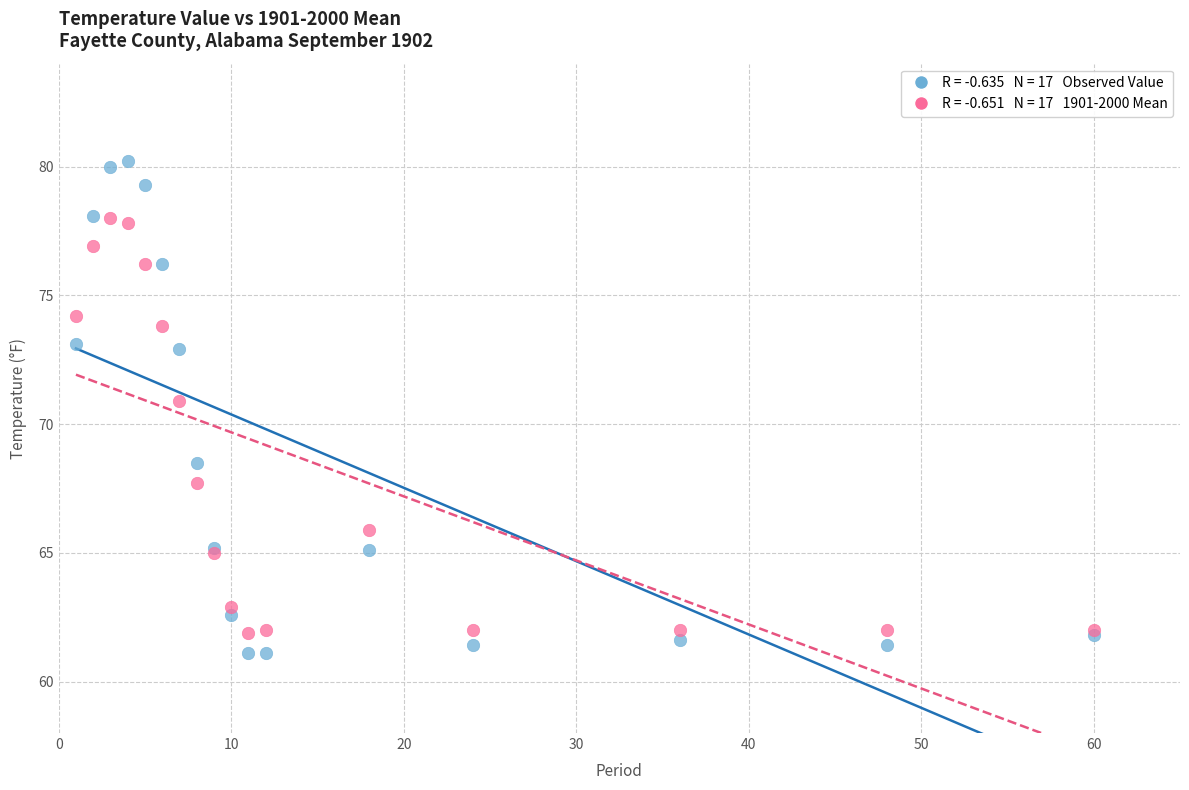

Across all series, what Y value is closest to 70?

70.9